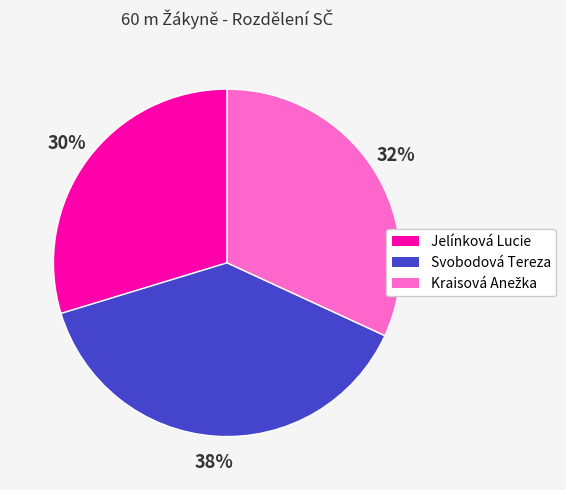

True or false: Svobodová Tereza accounts for 29% of the total.

False